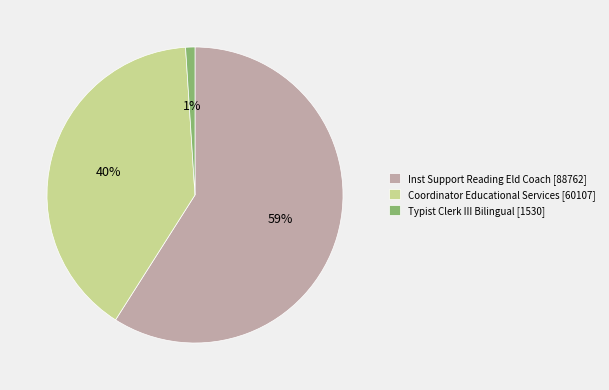

To the nearest percent, what is the difference between the Inst Support Reading Eld Coach and Coordinator Educational Services slice percentages?

19%